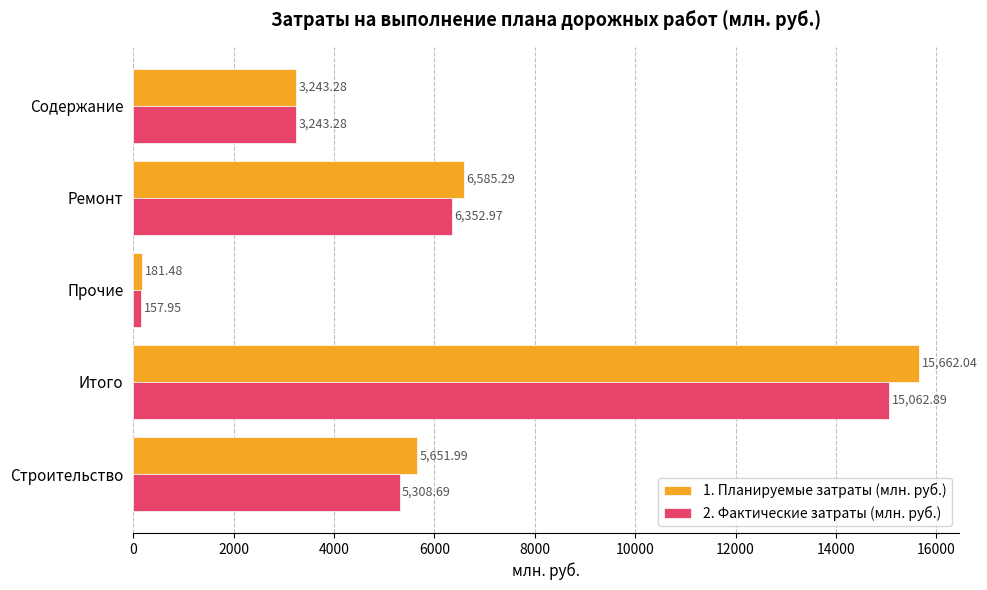

What is the spread (max minus min) of values at Ремонт?

232.3